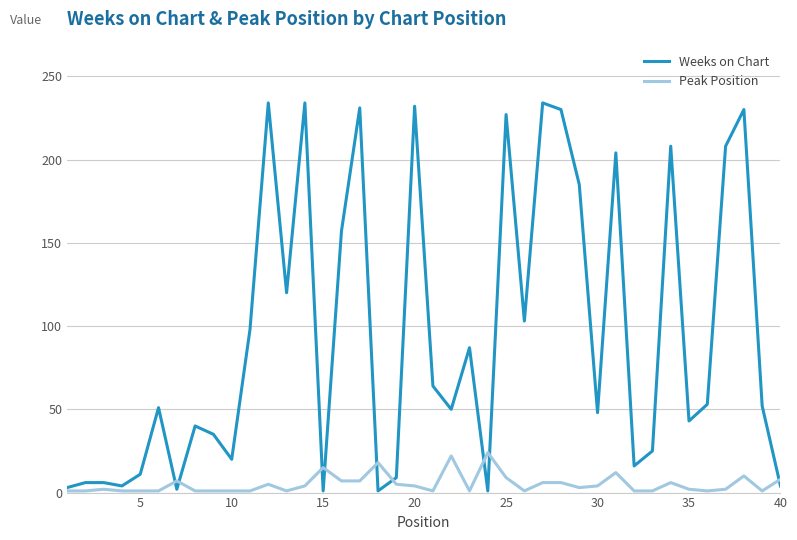

What is the maximum value shown in the chart?

234